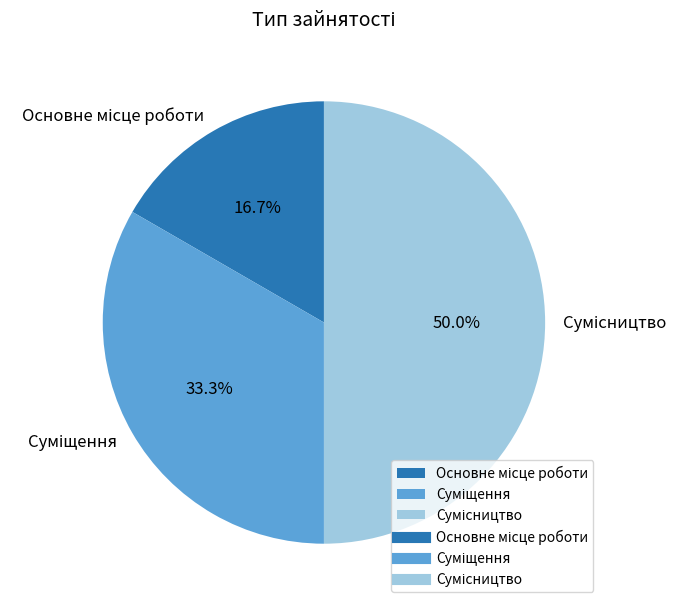

Count the number of slices in the pie.

3